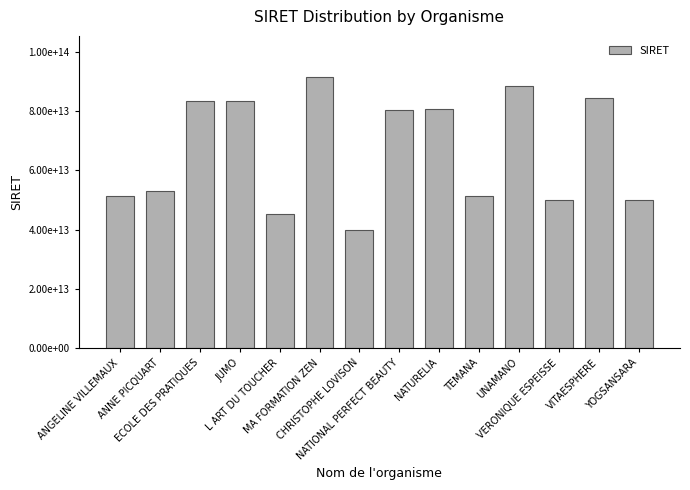

What is the value of the 8th bar from the left?

80188411500016